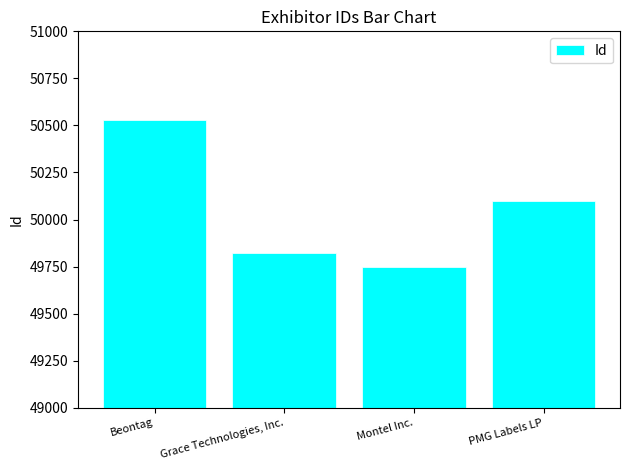

At which category does the chart reach its peak across all series?

Beontag